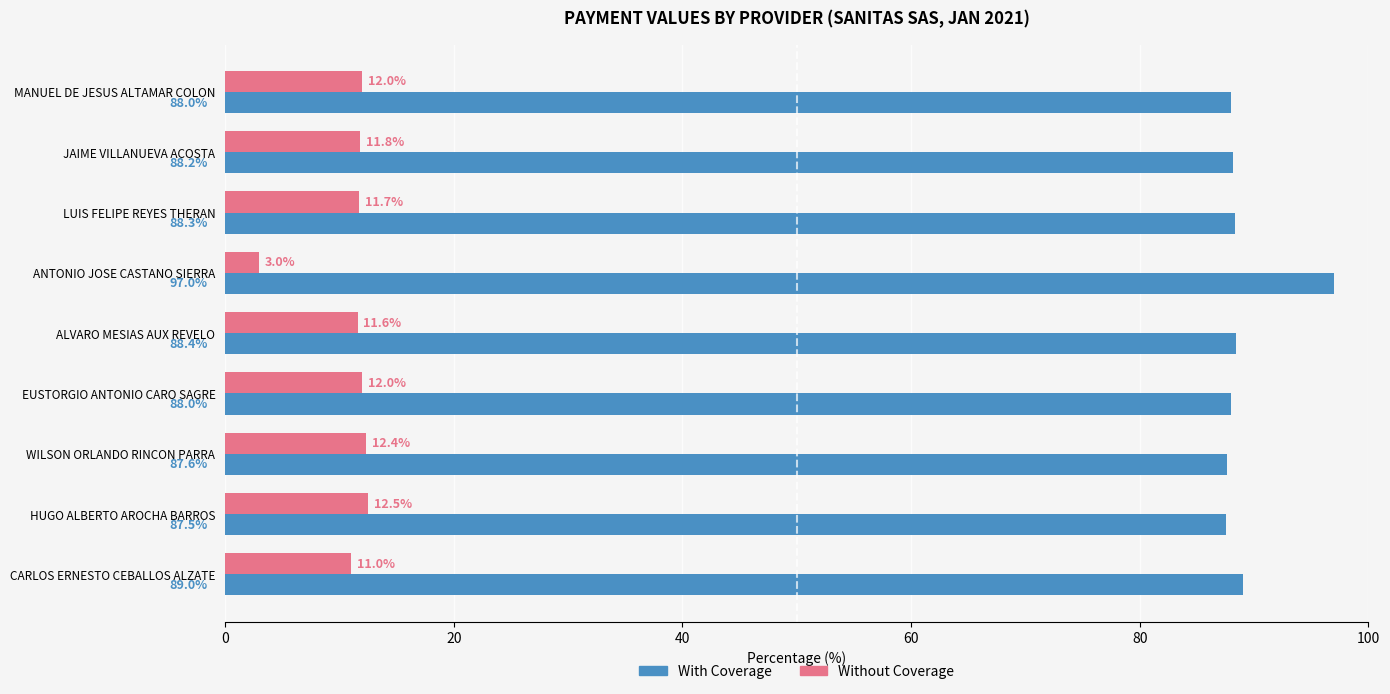

What is the difference between the maximum and second lowest values in the With Coverage series?

9.4